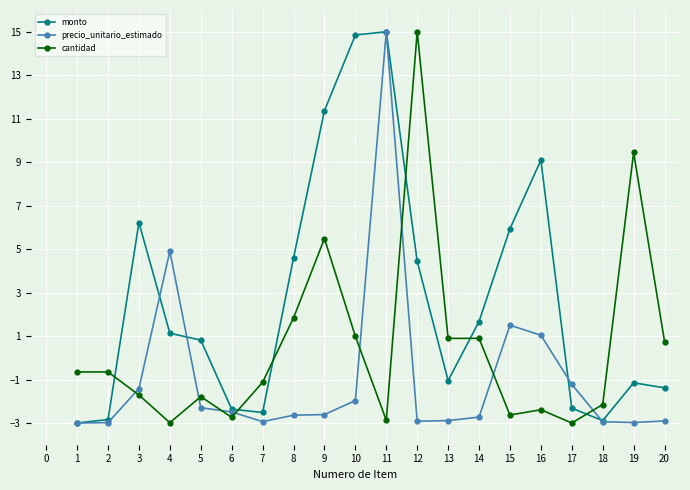

List the series in order of their overall mean, highest first.

monto, cantidad, precio_unitario_estimado